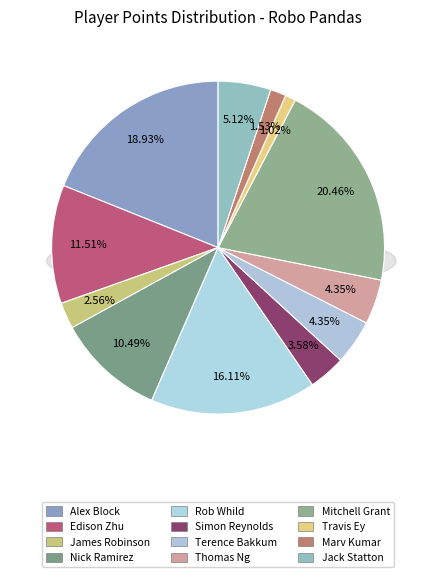

To the nearest percent, what percentage of the pie is Marv Kumar?

2%